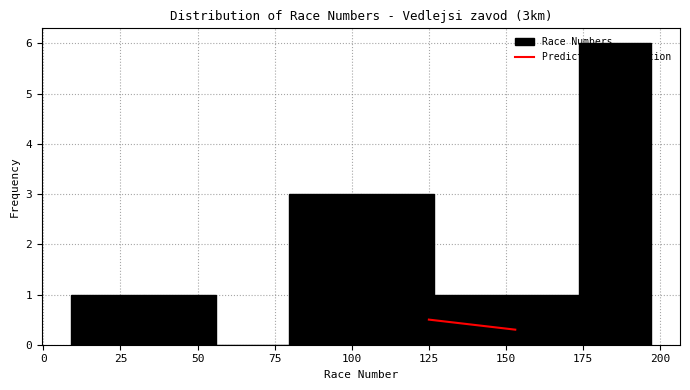

Reading left to right, transcribe this chart: for each bar, give the range it covers on the x-axis and its height. Neither the bar edges nor the heights are printed on the chart, so give them approximately, as read against the axes.

9.0 to 32.5: 1
32.5 to 56.0: 1
56.0 to 79.5: 0
79.5 to 103.0: 3
103.0 to 126.5: 3
126.5 to 150.0: 1
150.0 to 173.5: 1
173.5 to 197.0: 6